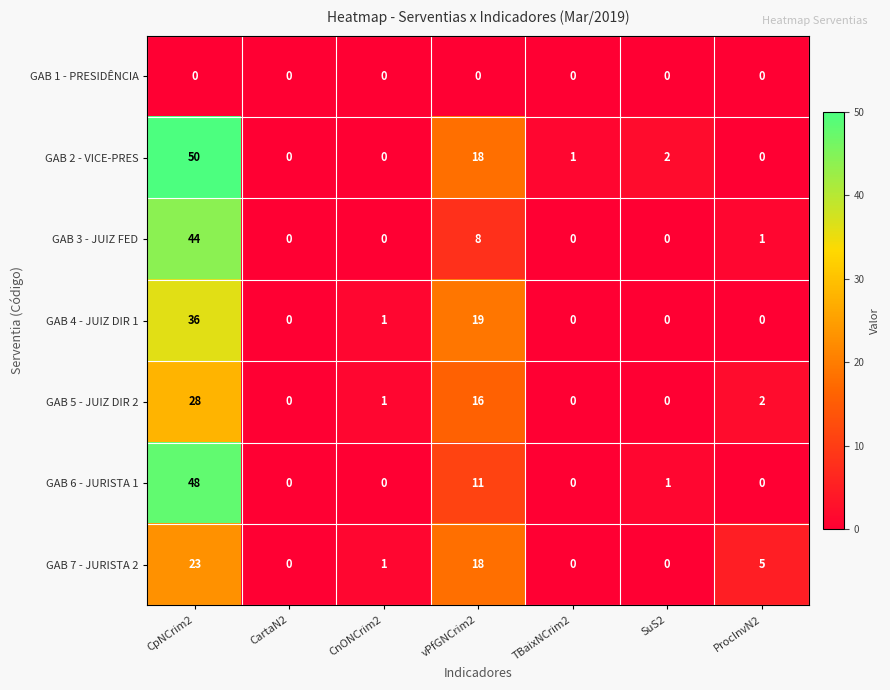

Between vPfGNCrim2 and ProcInvN2, which series saw the biggest shift?

GAB 4 - JUIZ DIR 1